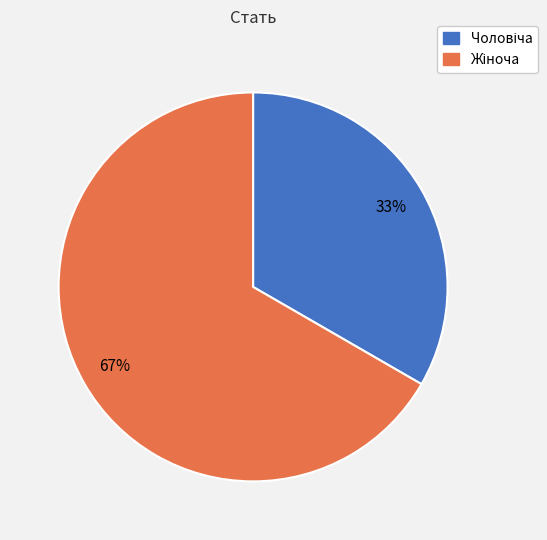

Does any single category account for the majority?

Yes